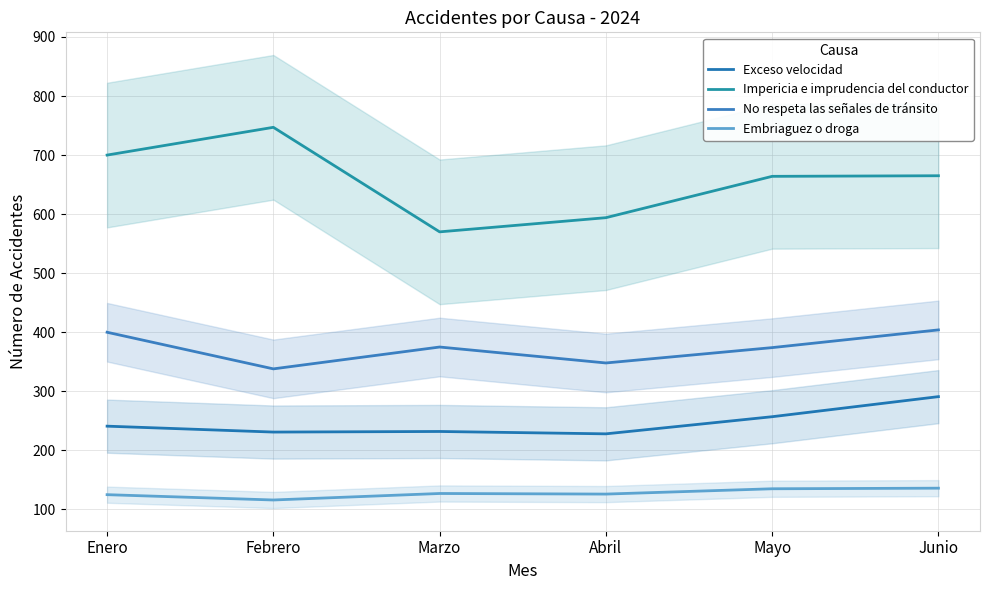

Reading right to left, list all the values displayed in this chart.

Exceso velocidad: 291	257	228	232	231	241
Impericia e imprudencia del conductor: 665	664	594	570	747	700
No respeta las señales de tránsito: 404	374	348	375	338	400
Embriaguez o droga: 136	135	126	127	116	125